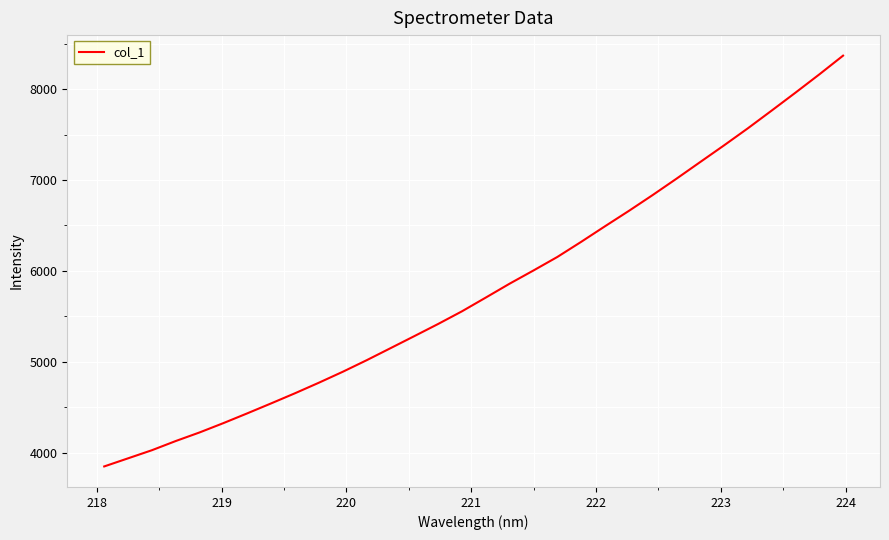

What is the maximum value shown in the chart?

8368.7